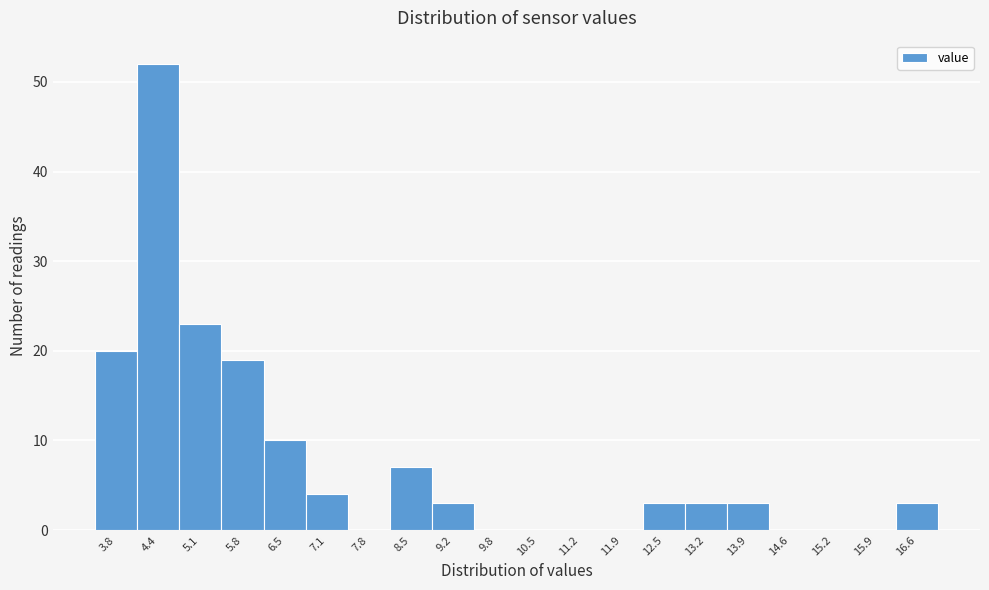

Reading left to right, what are all the values shown in this chart?

3.8=20	4.4=52	5.1=23	5.8=19	6.5=10	7.1=4	7.8=0	8.5=7	9.2=3	9.8=0	10.5=0	11.2=0	11.9=0	12.5=3	13.2=3	13.9=3	14.6=0	15.2=0	15.9=0	16.6=3